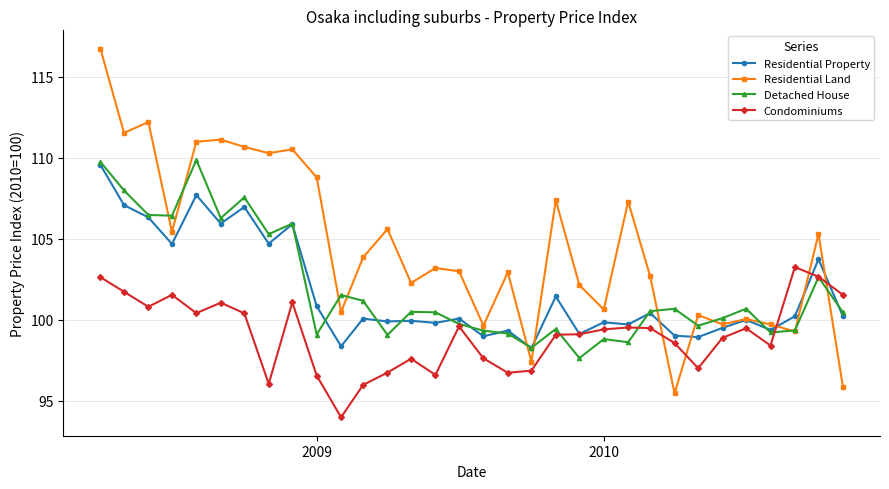

What is the value of the Residential Land point at the 27th from the left?

99.7